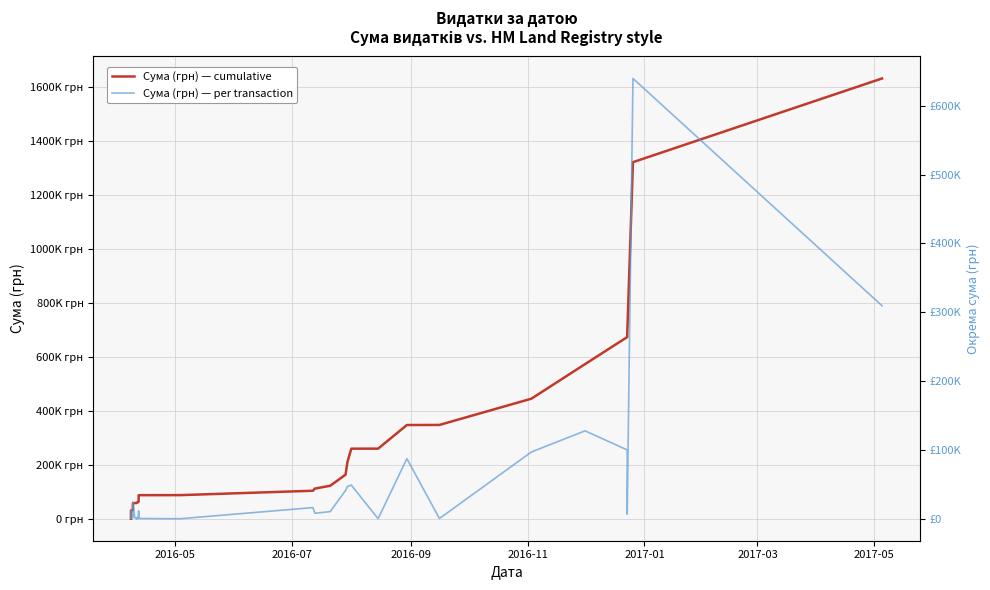

True or false: Сума (грн) — cumulative and Сума (грн) — per transaction intersect in this chart.

False